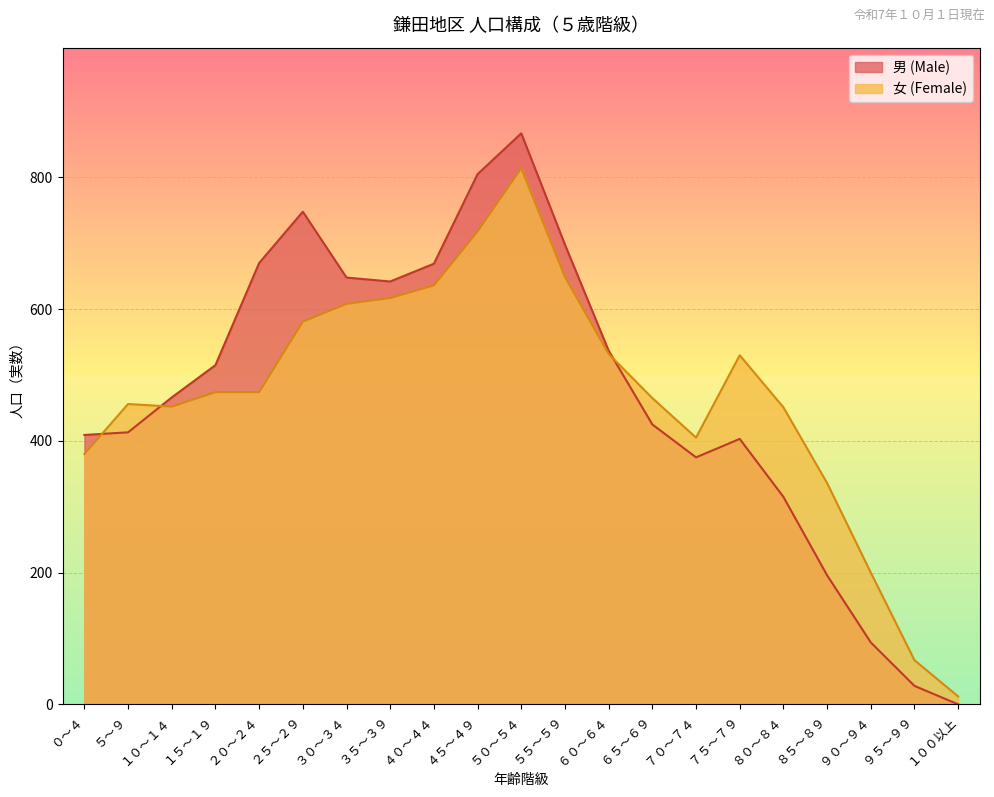

What is the total value across all series at ３０～３４?

1256